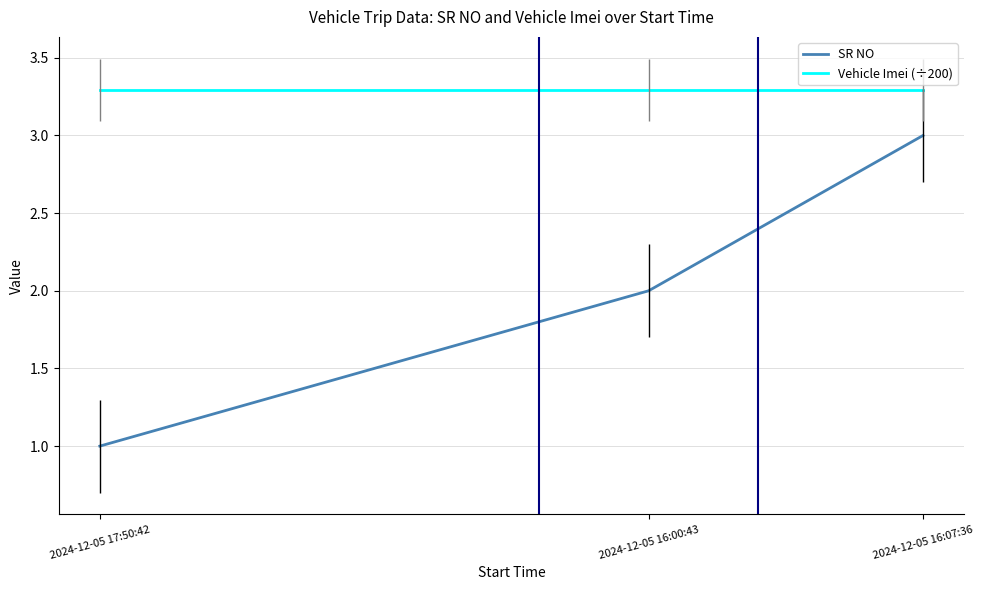

Which series has the largest total across all categories?

Vehicle Imei (÷200)